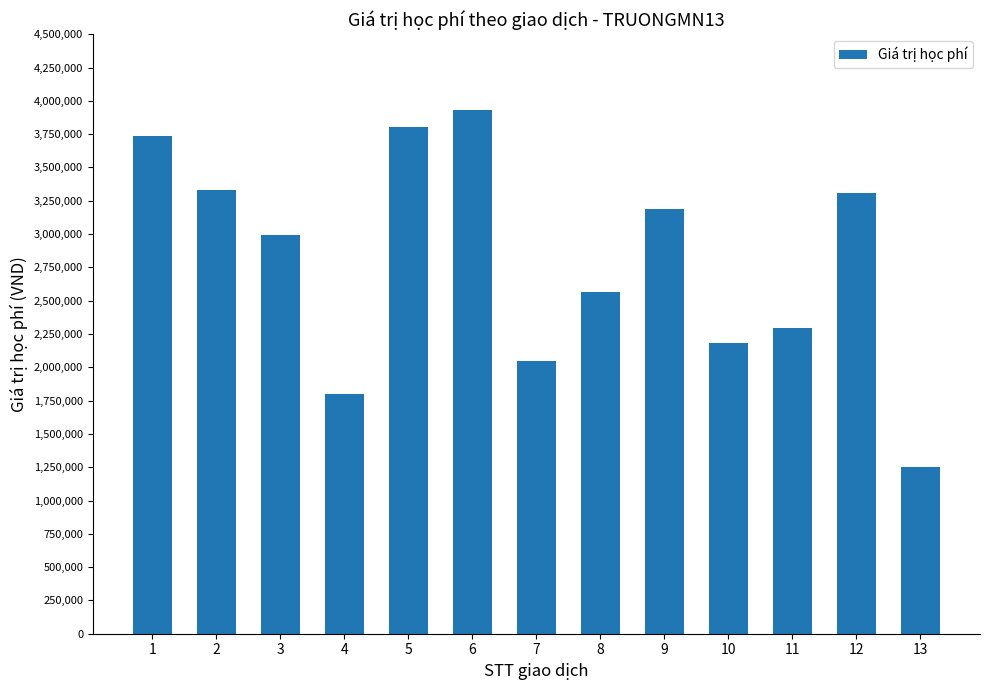

What is the difference between the second highest and second lowest values?

2007000